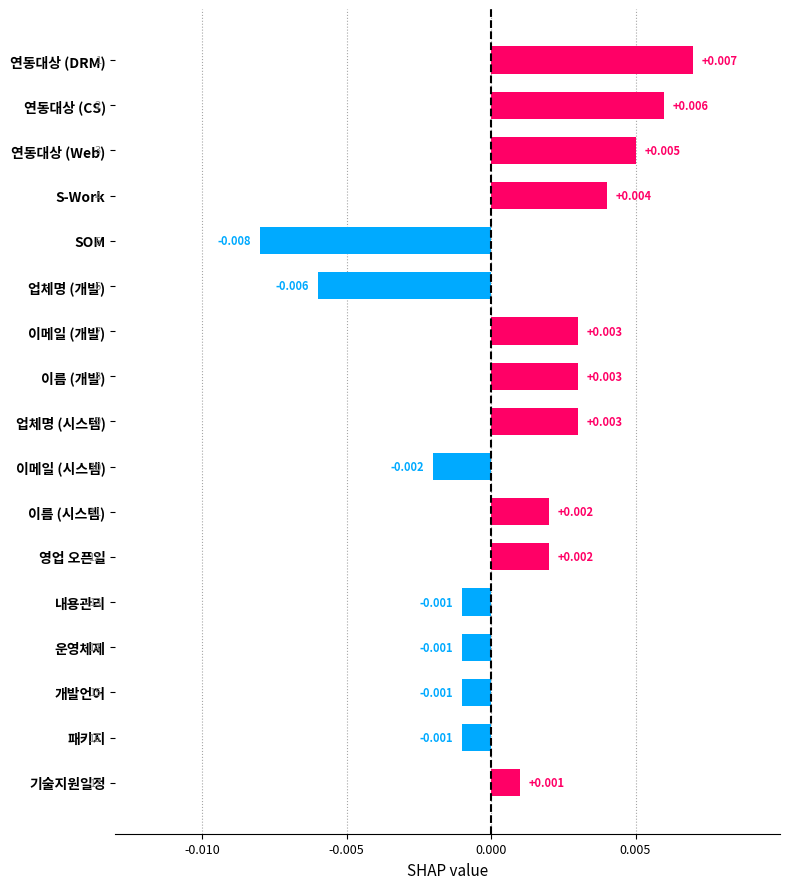

What is the label of the 4th bar from the bottom?

운영체제